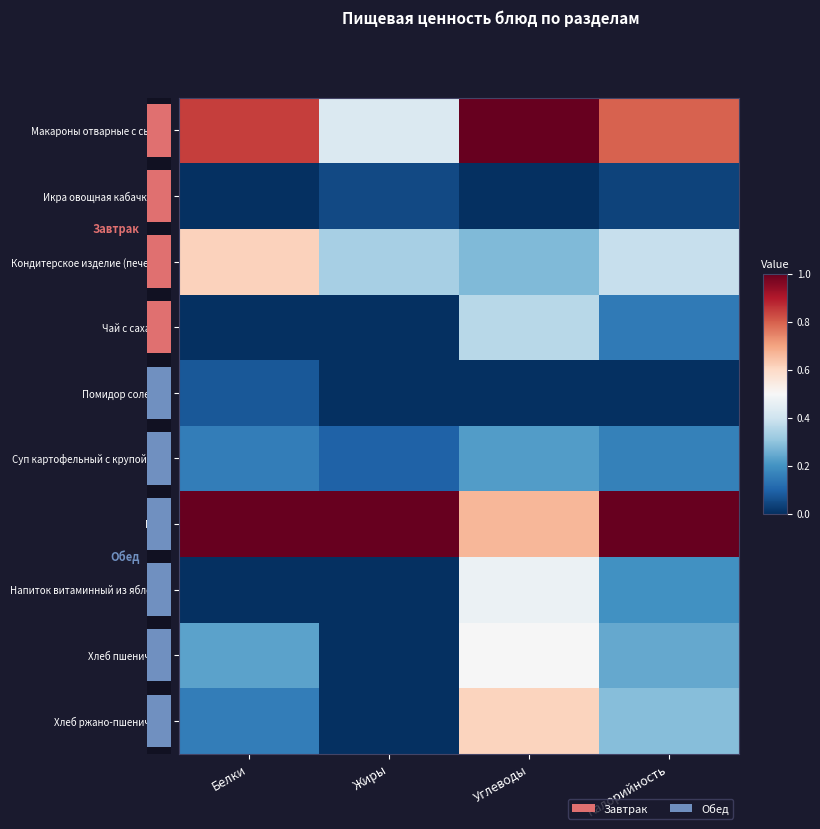

Is it true that Икра овощная кабачковая equals 0.0 at Калорийность?

False